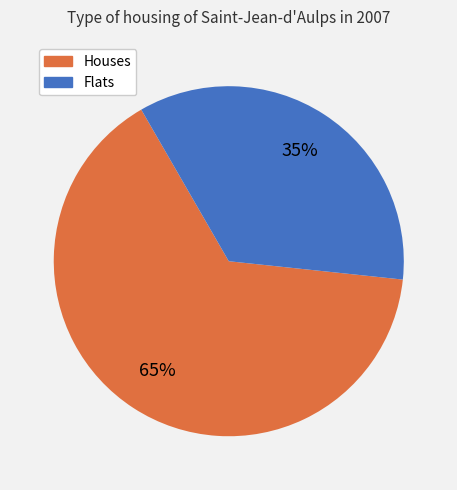

How many slices are in this pie chart?

2